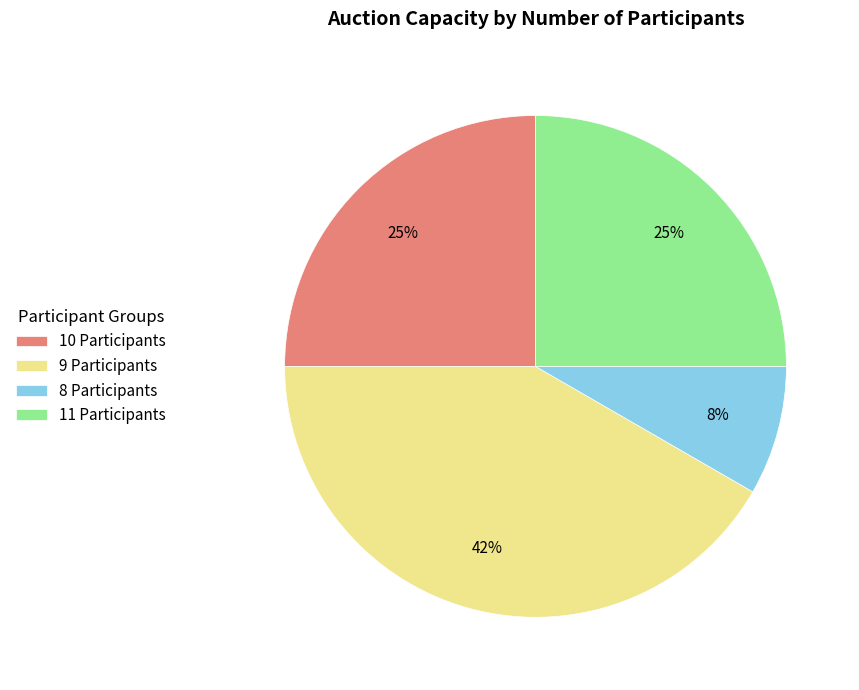

Combined, do 11 Participants and 8 Participants account for over 50%?

No